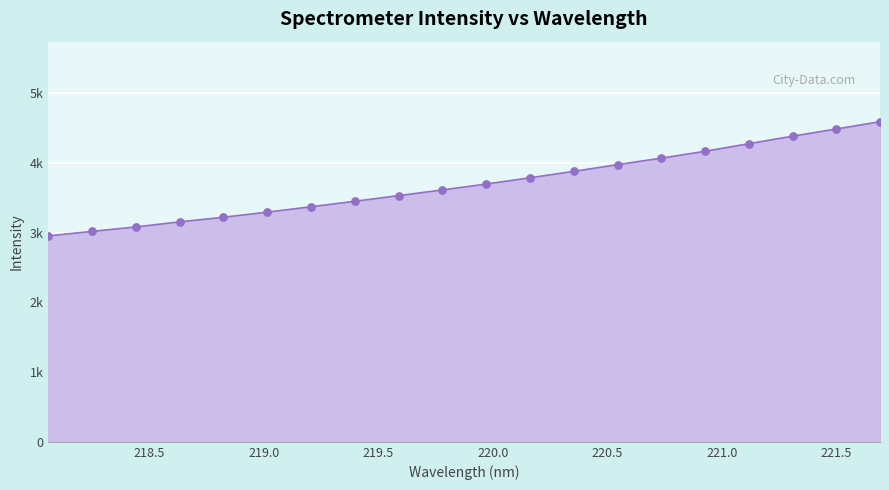

Does the chart have visible grid lines?

Yes